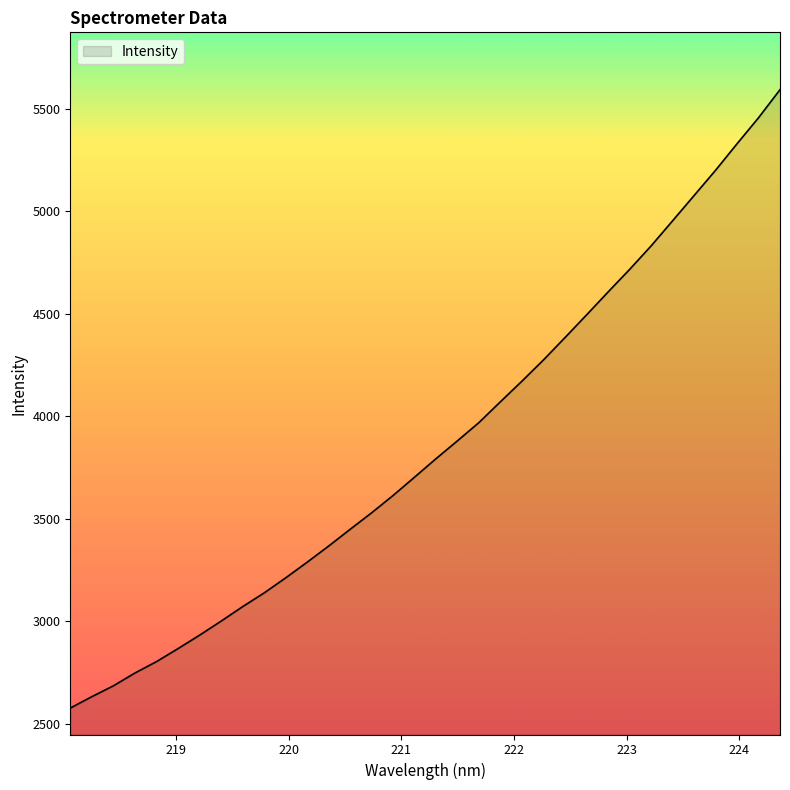

What is the minimum value shown in the chart?

2577.1